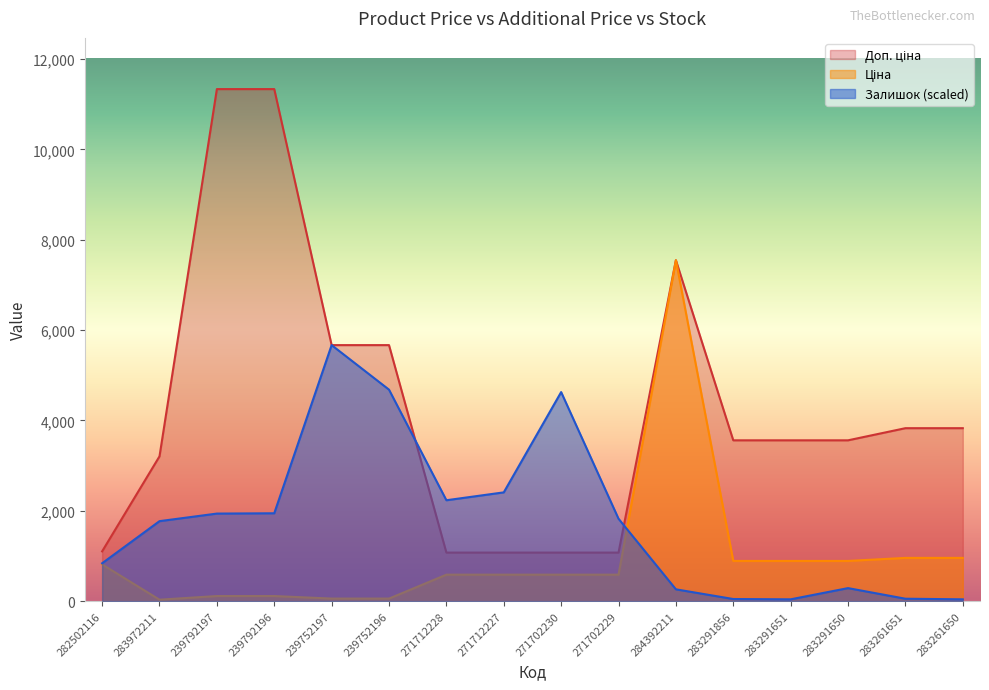

Is it true that Доп. ціна equals 1101.8 at 282502116?

True